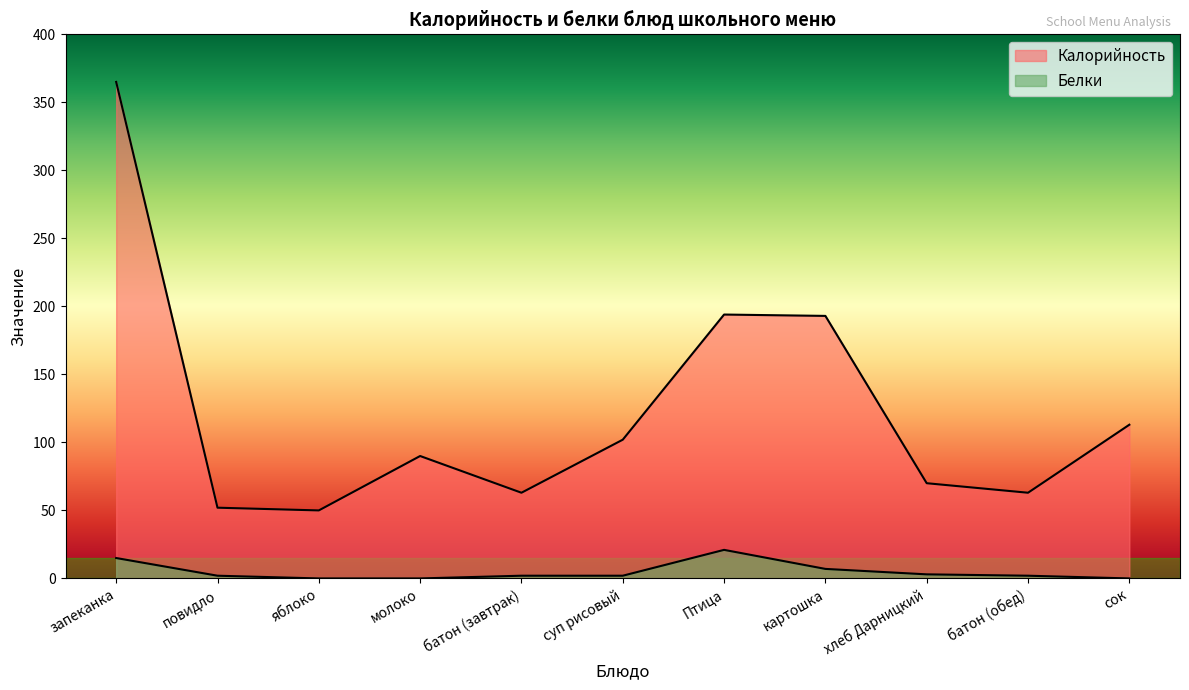

What is the sum of all Белки values?

54